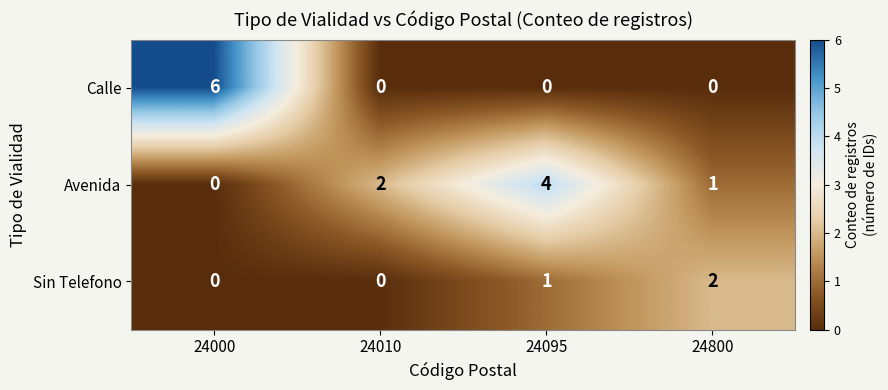

Which series has the largest total across all categories?

Avenida